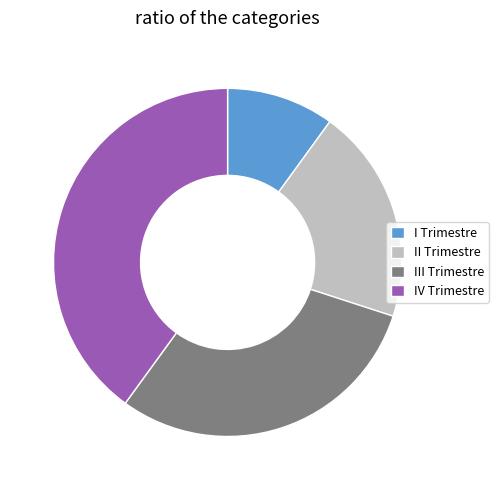

Which category has the smallest portion of the pie?

I Trimestre